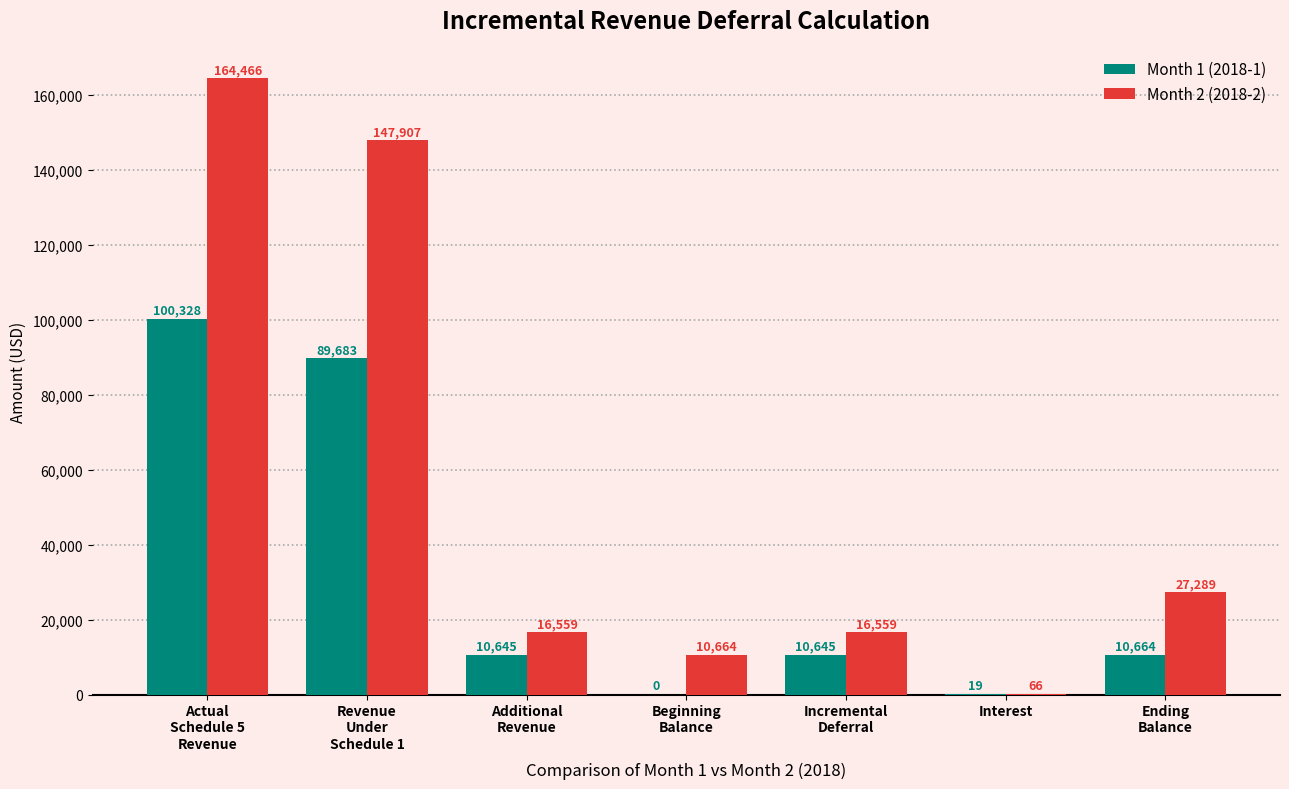

What is the maximum value for Month 2 (2018-2)?

164465.8